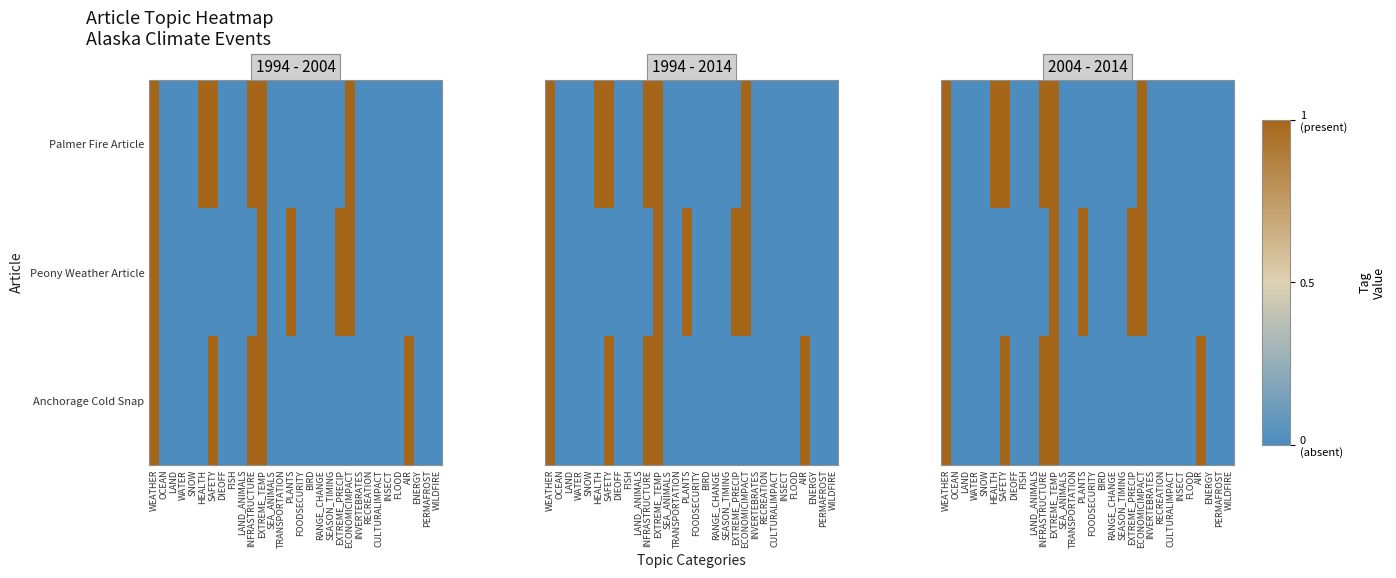

The Palmer Fire Article series shows 1 at LAND_ANIMALS. True or false?

False